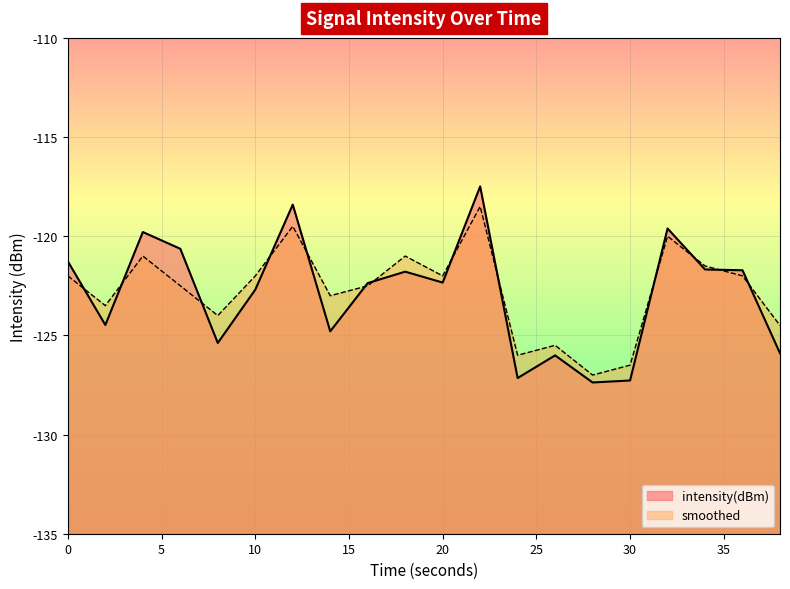

How many data points in intensity(dBm) are above -122?

9